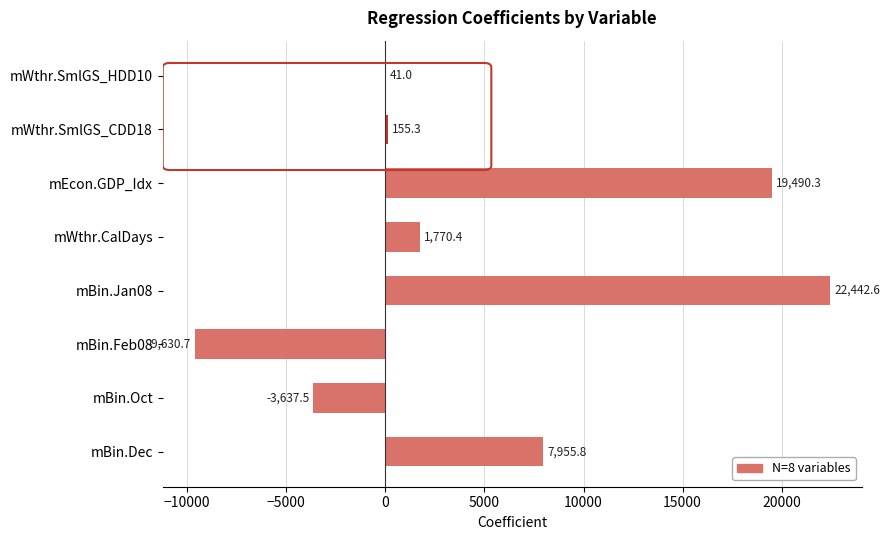

What is the ratio of the value at mWthr.CalDays to the value at mWthr.SmlGS_HDD10?

43.2